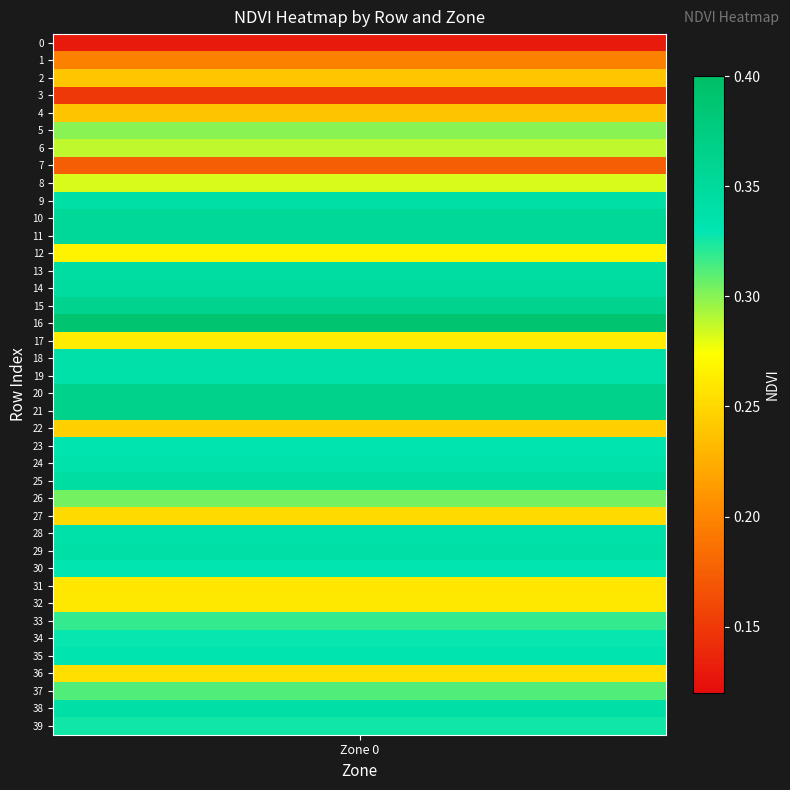

Reading left to right, what are all the values shown in this chart?

0.1	0.2	0.2	0.1	0.2	0.3	0.3	0.2	0.3	0.3	0.4	0.4	0.3	0.3	0.3	0.4	0.4	0.3	0.3	0.3	0.4	0.4	0.2	0.3	0.3	0.3	0.3	0.3	0.3	0.3	0.3	0.3	0.3	0.3	0.3	0.3	0.3	0.3	0.3	0.3